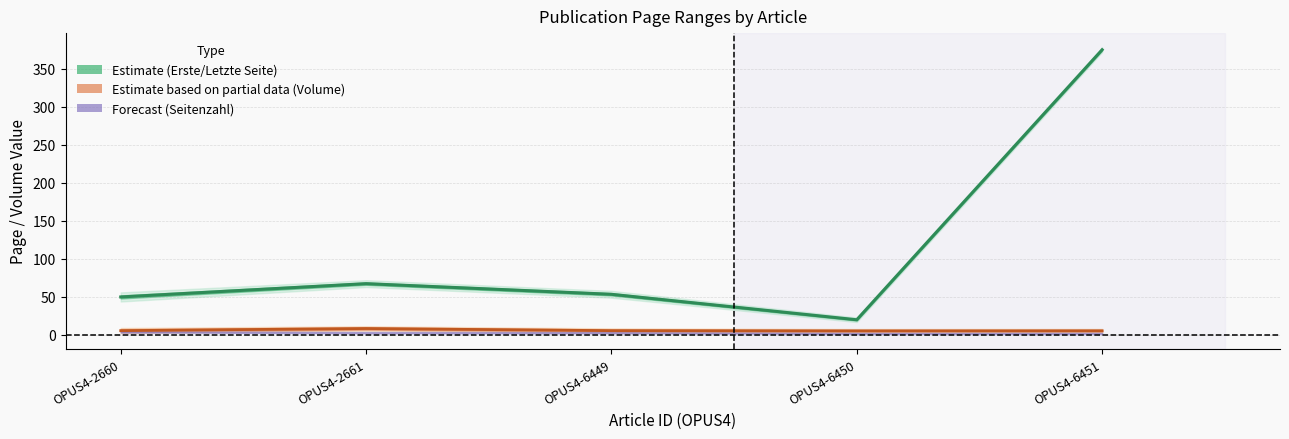

List the labels in order of Mid Page (Estimate) value, largest first.

OPUS4-6451, OPUS4-2661, OPUS4-6449, OPUS4-2660, OPUS4-6450